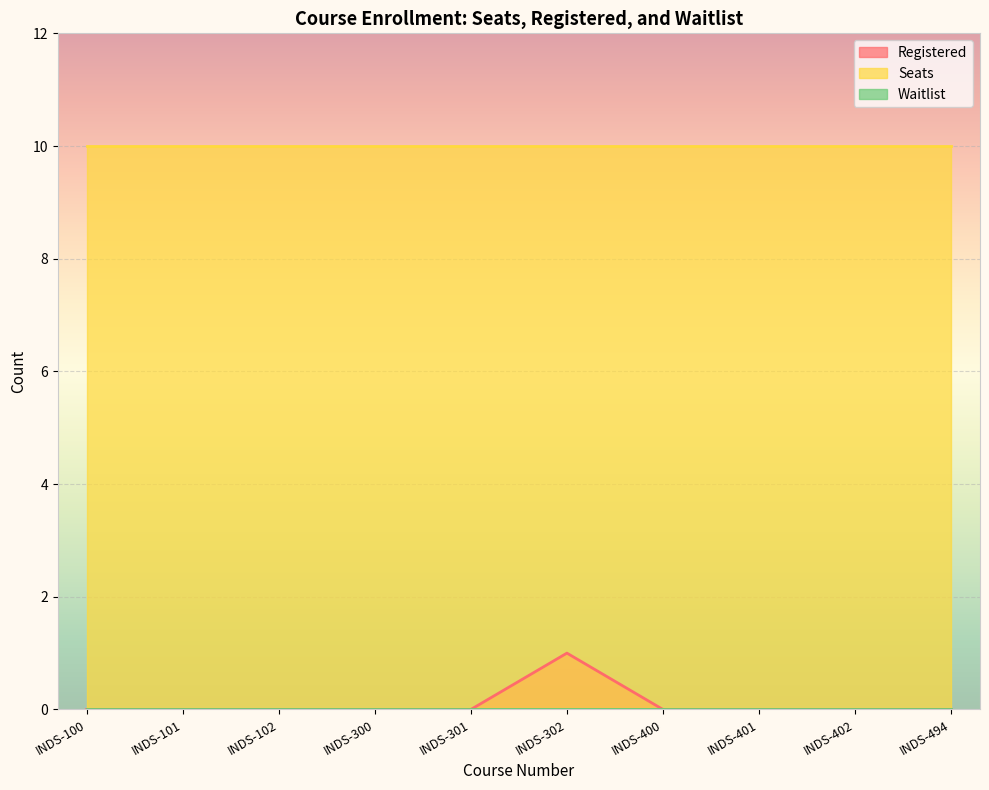

How many distinct data groups are displayed?

3